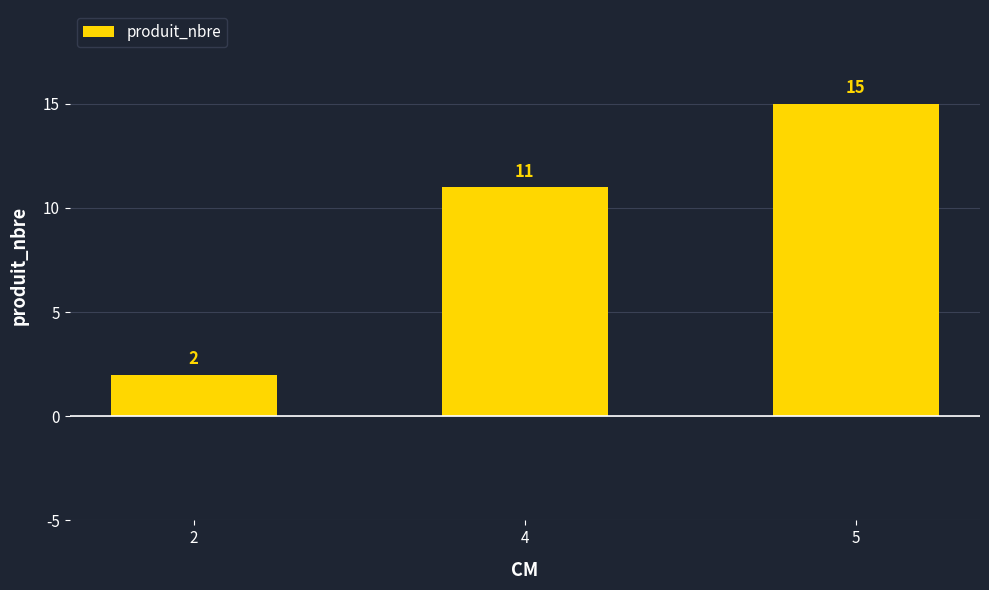

Is it true that the value at 5 is 22?

False